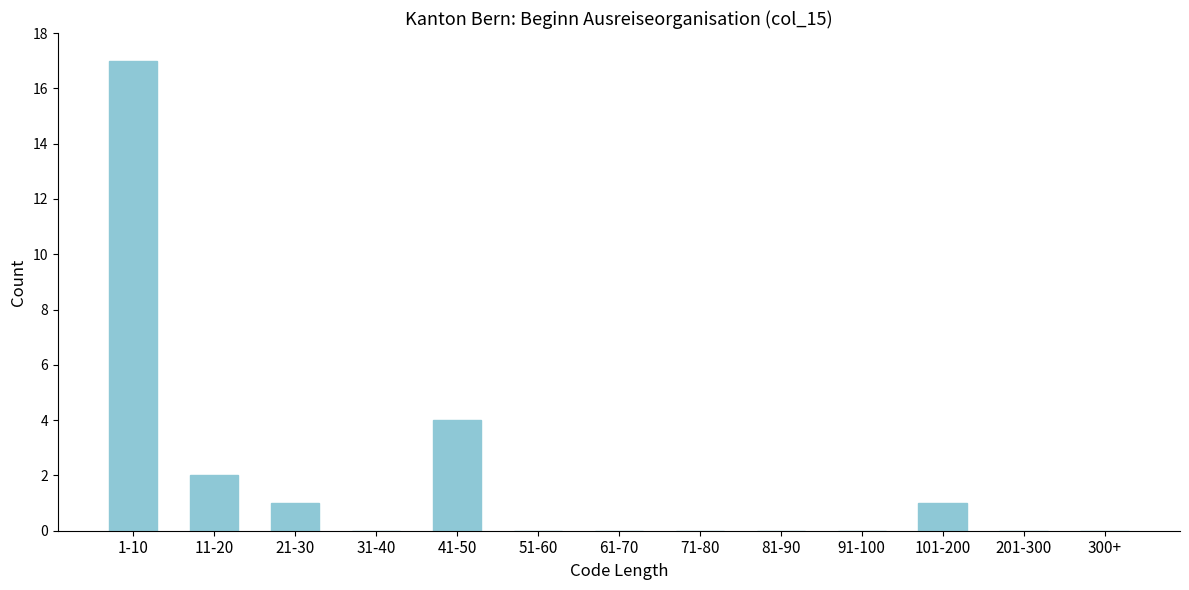

Reading left to right, list all the values displayed in this chart.

1-10=17	11-20=2	21-30=1	31-40=0	41-50=4	51-60=0	61-70=0	71-80=0	81-90=0	91-100=0	101-200=1	201-300=0	300+=0